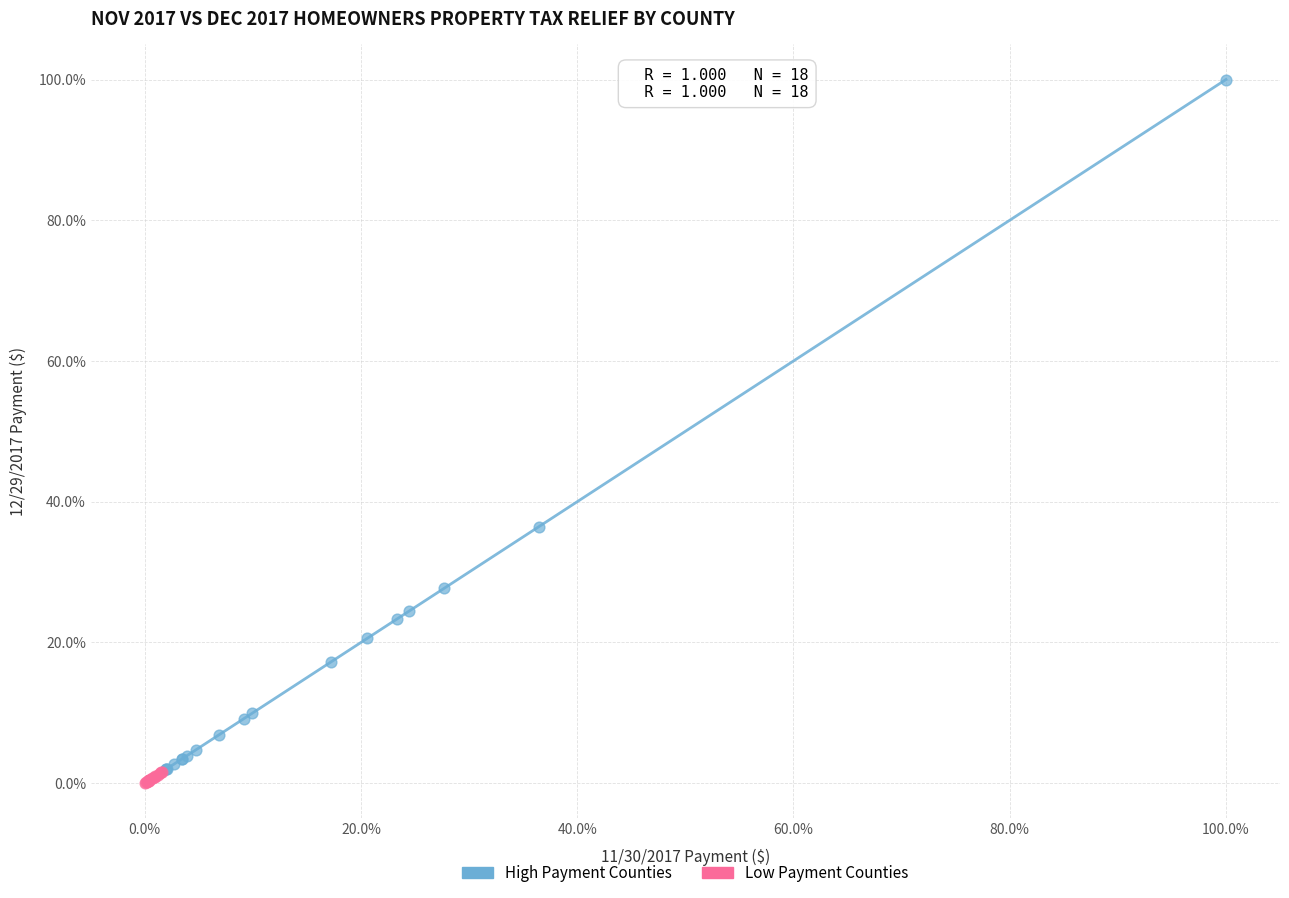

Which series reaches the maximum Y coordinate?

High Payment Counties